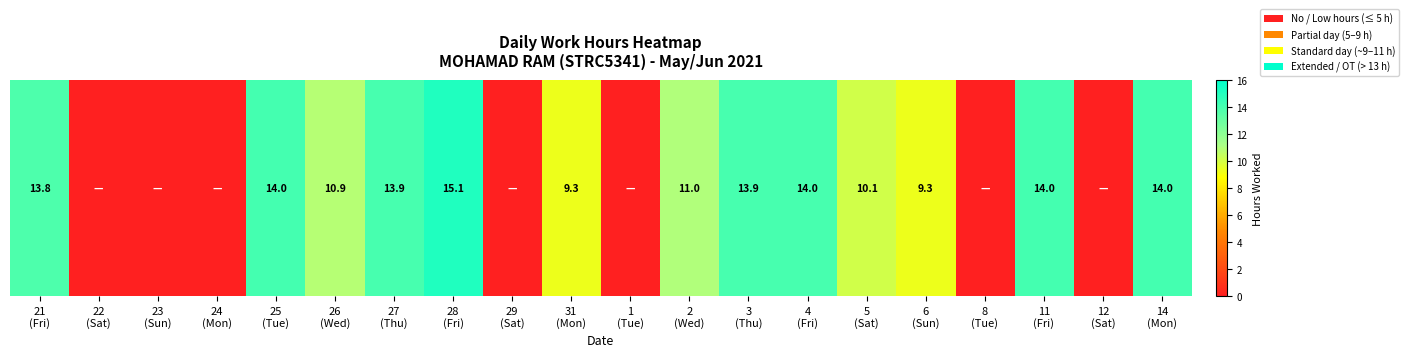

Which category has the lowest value across all series?

22
(Sat)